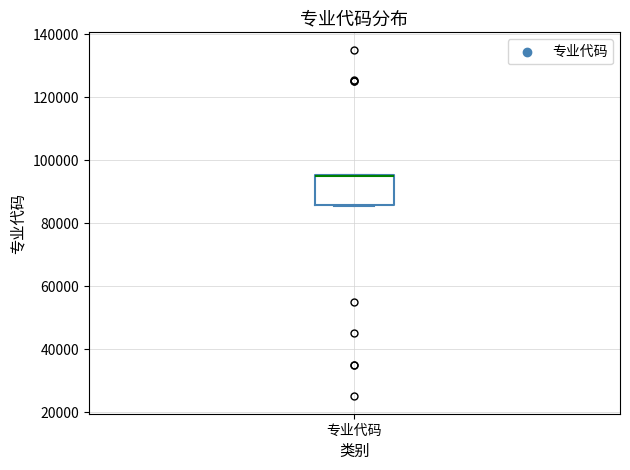

Transcribe this box plot: give where the median line is, the range the box spans, and where the two whiskers end, as read against the y-axis. The values are not printed on the chart, so give them approximately, as read against the axis.

median 96000 (drawn on the box's upper edge), box 86000 to 96000, whiskers 86000 to 96000